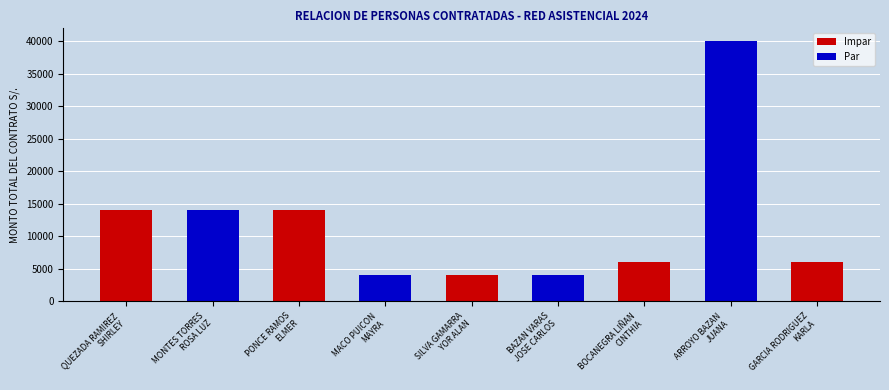

The chart shows a value of 4000 at BAZAN VARAS
JOSE CARLOS. True or false?

True